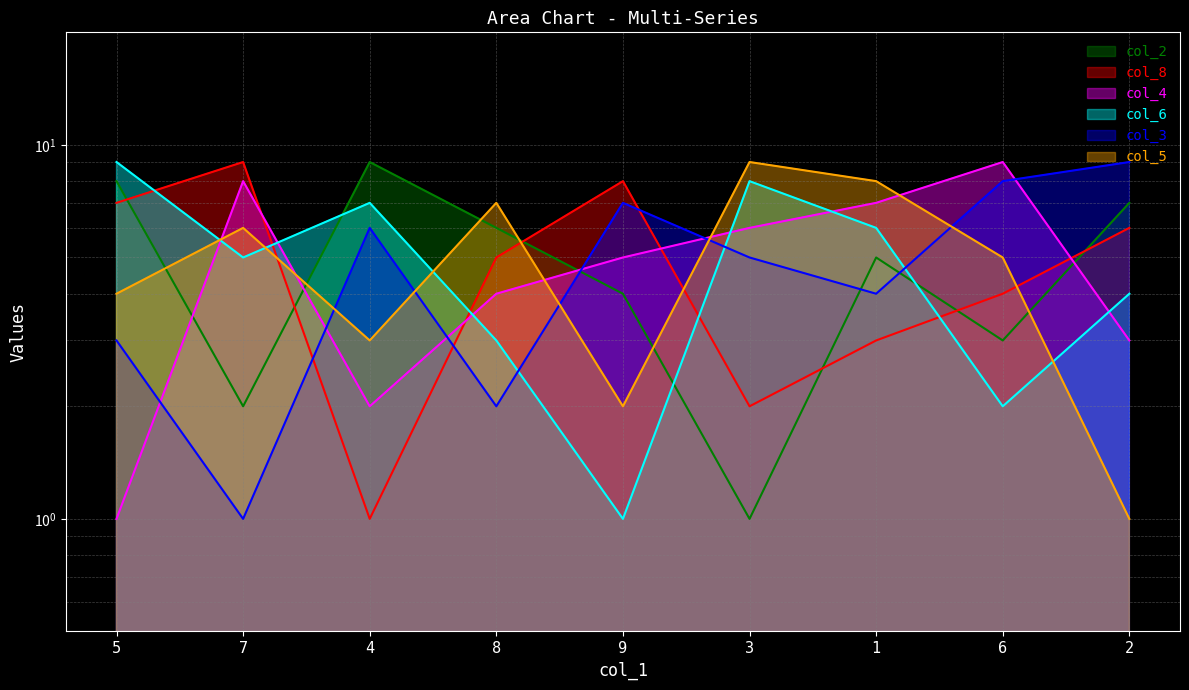

What is the maximum value for col_8?

9